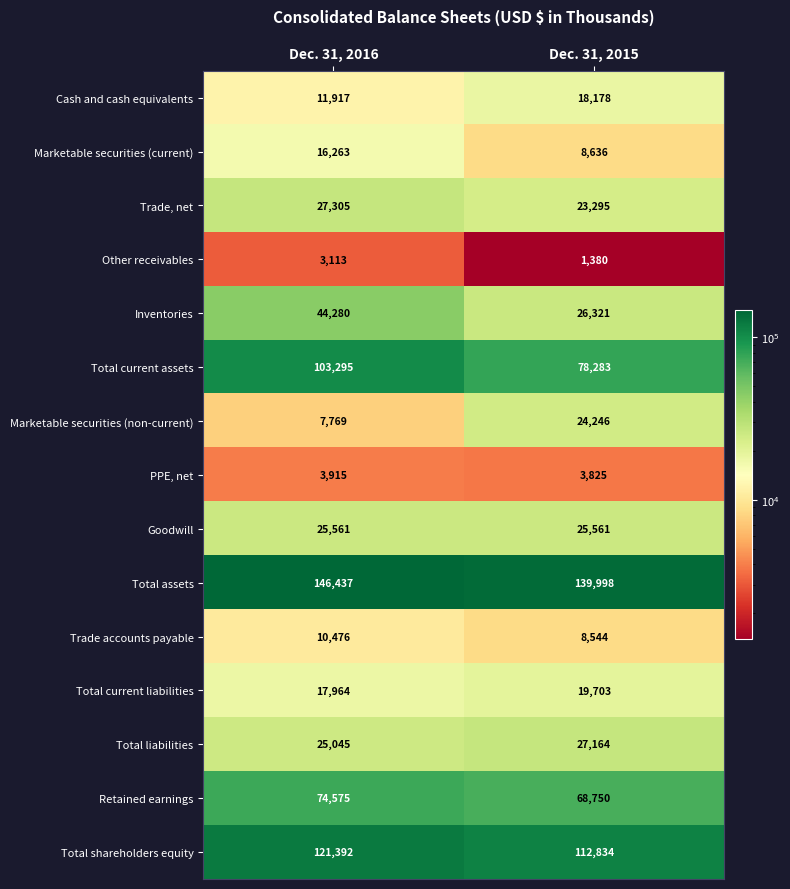

Which series changed the most between Dec. 31, 2016 and Dec. 31, 2015?

Total current assets